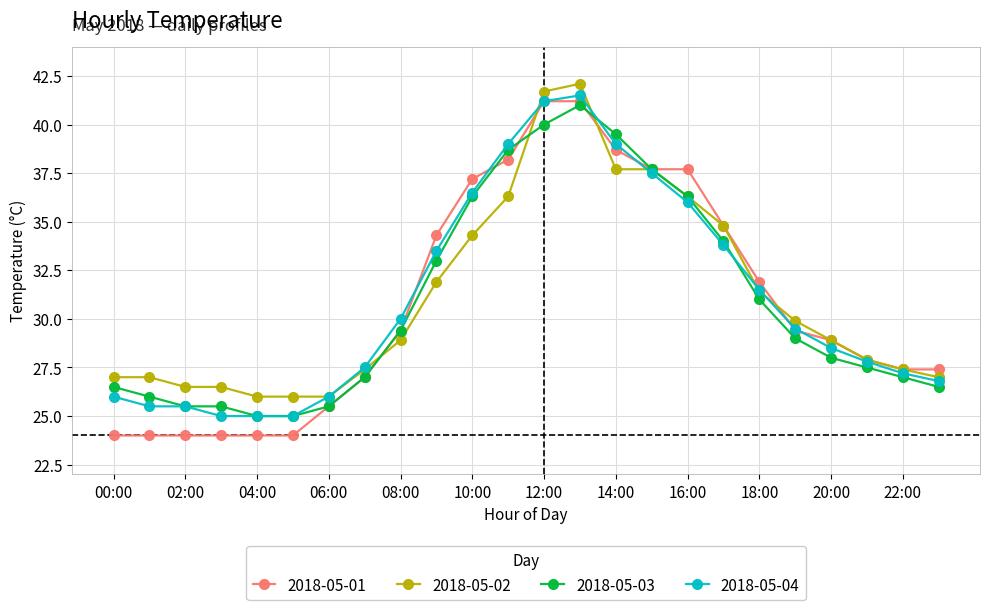

What is the minimum value for 2018-05-04?

25.0